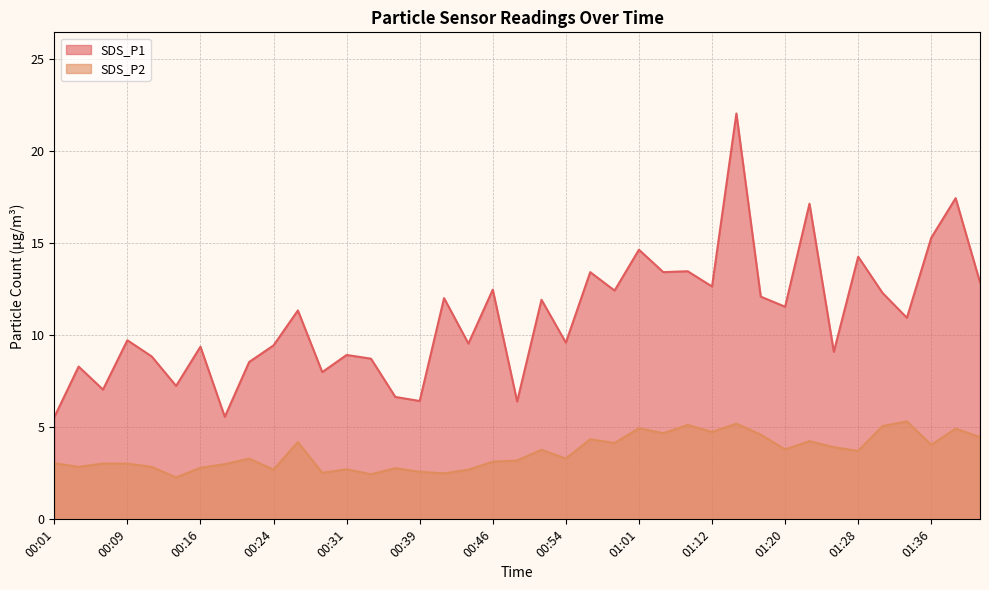

List the labels in order of SDS_P2 value, largest first.

01:33, 01:15, 01:09, 01:31, 01:01, 01:38, 01:12, 01:07, 01:18, 01:41, 00:56, 01:23, 00:26, 00:59, 01:36, 01:25, 01:20, 00:51, 01:28, 00:21, 00:54, 00:49, 00:46, 00:01, 00:06, 00:09, 00:19, 00:04, 00:11, 00:16, 00:36, 00:31, 00:24, 00:44, 00:39, 00:29, 00:41, 00:34, 00:14